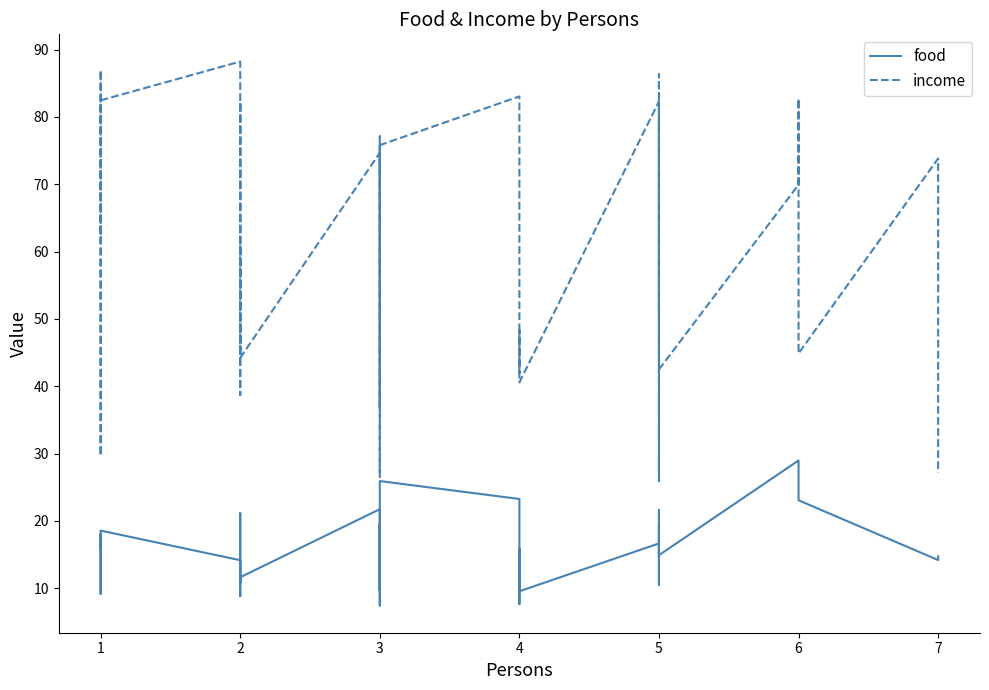

At which category does food reach its first local peak?

1